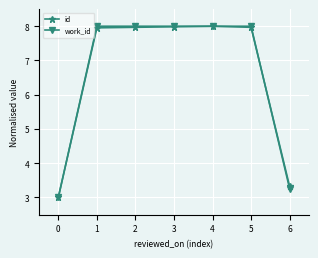

What value does the id series have at 5?

8.0